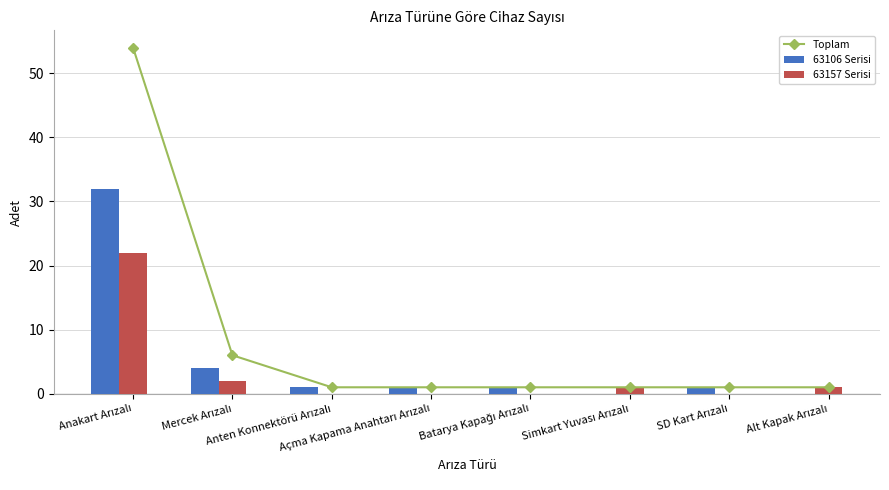

At which label does 63157 Serisi first exceed 1?

Anakart Arızalı